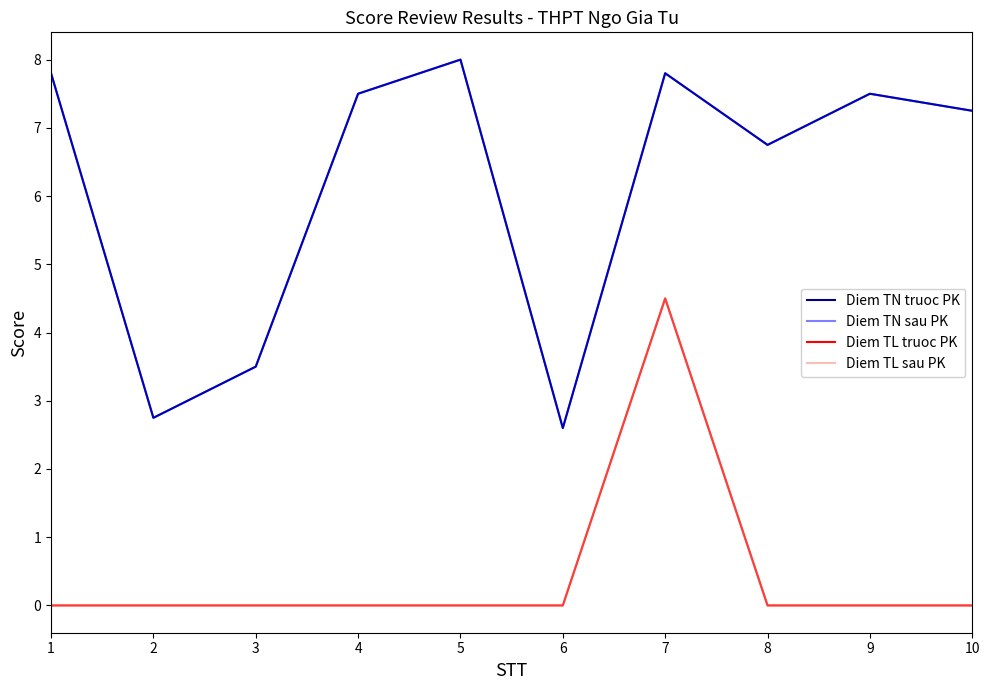

What is the difference between the maximum and minimum values in the Diem TN sau PK series?

5.4